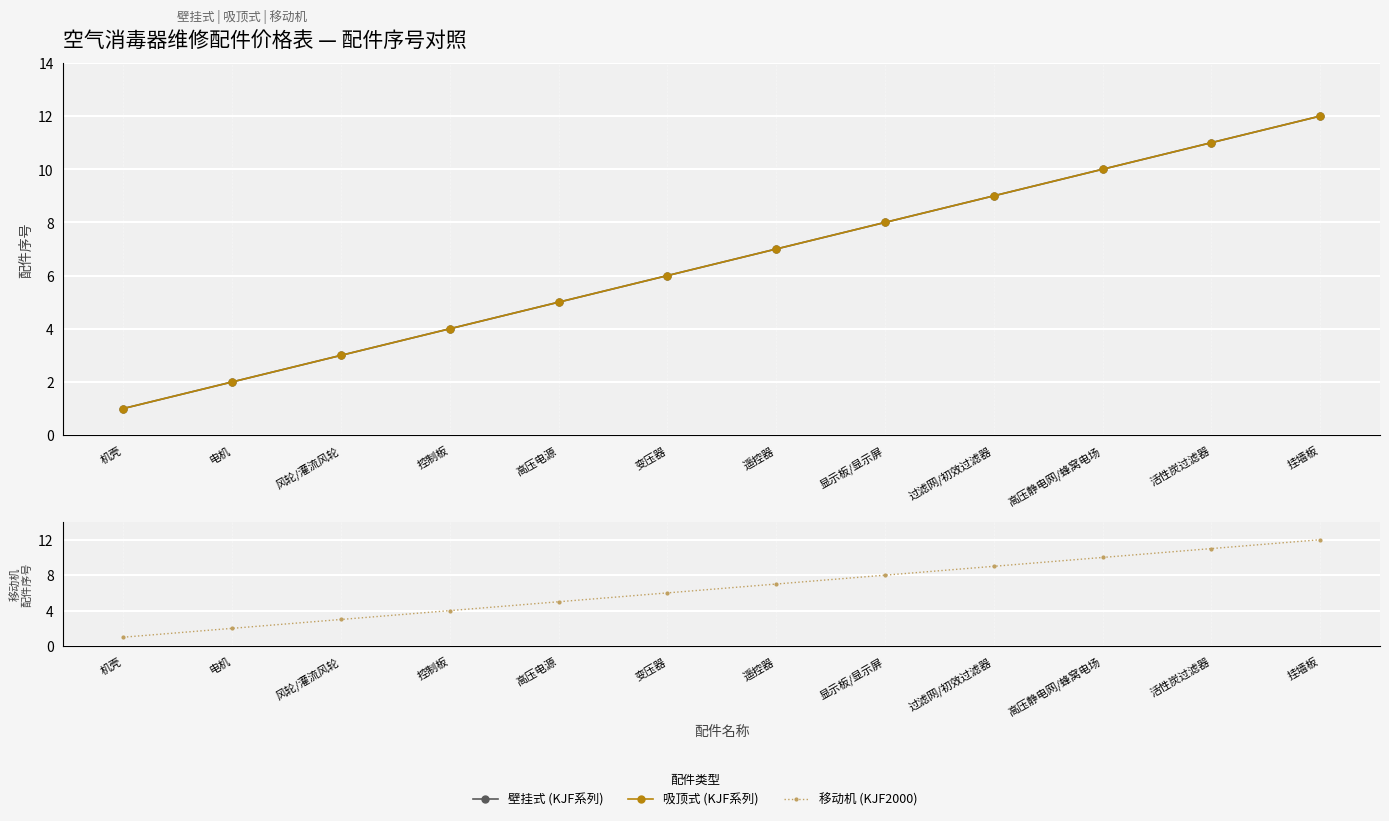

List the labels in order of 移动机 (KJF2000) value, largest first.

挂墙板, 活性炭过滤器, 高压静电网/蜂窝电场, 过滤网/初效过滤器, 显示板/显示屏, 遥控器, 变压器, 高压电源, 控制板, 风轮/灌流风轮, 电机, 机壳